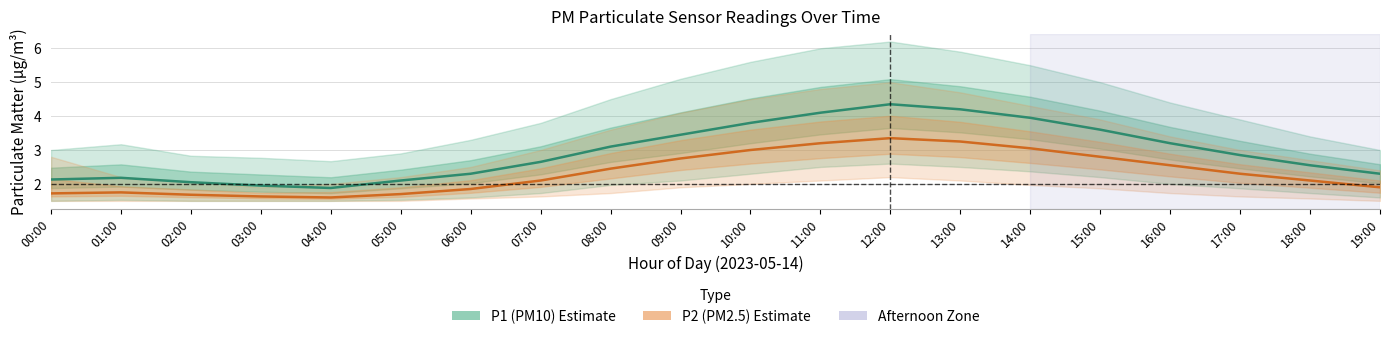

What position from the right is 12:00?

8